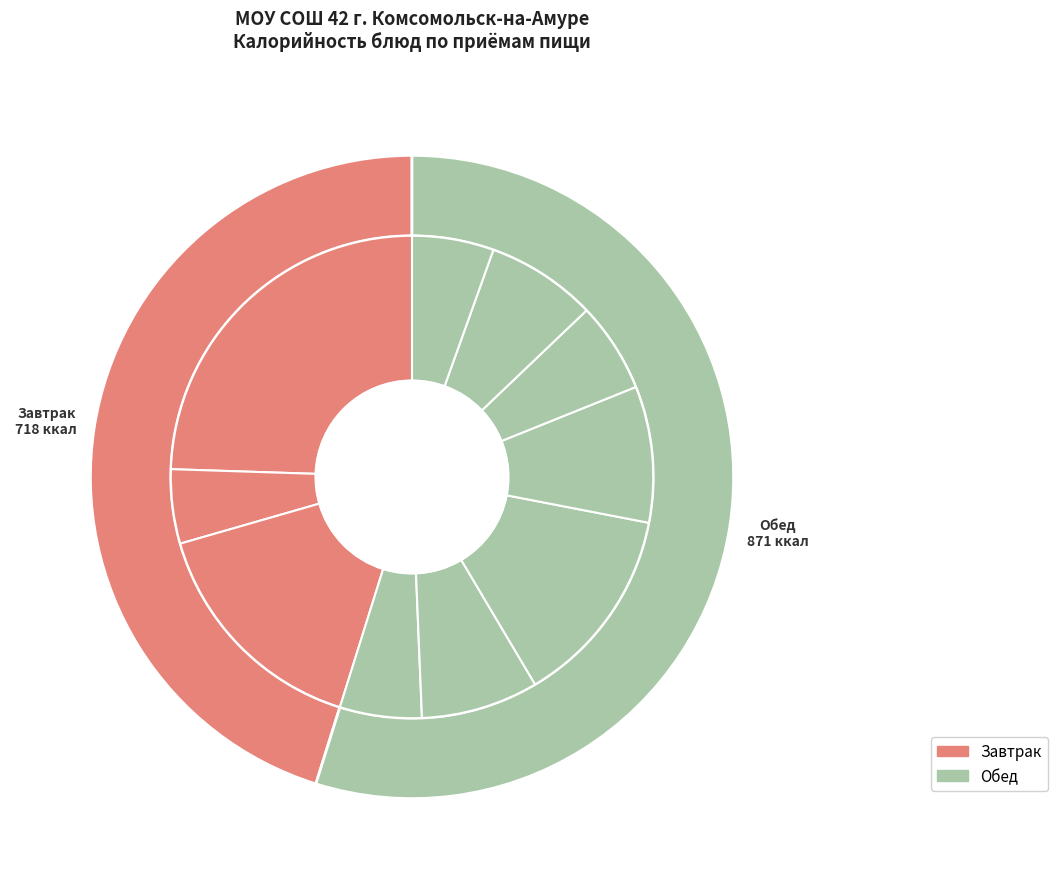

Which has a higher value, Макаронные изделия отварные or Салат из свежих помидор?

Макаронные изделия отварные